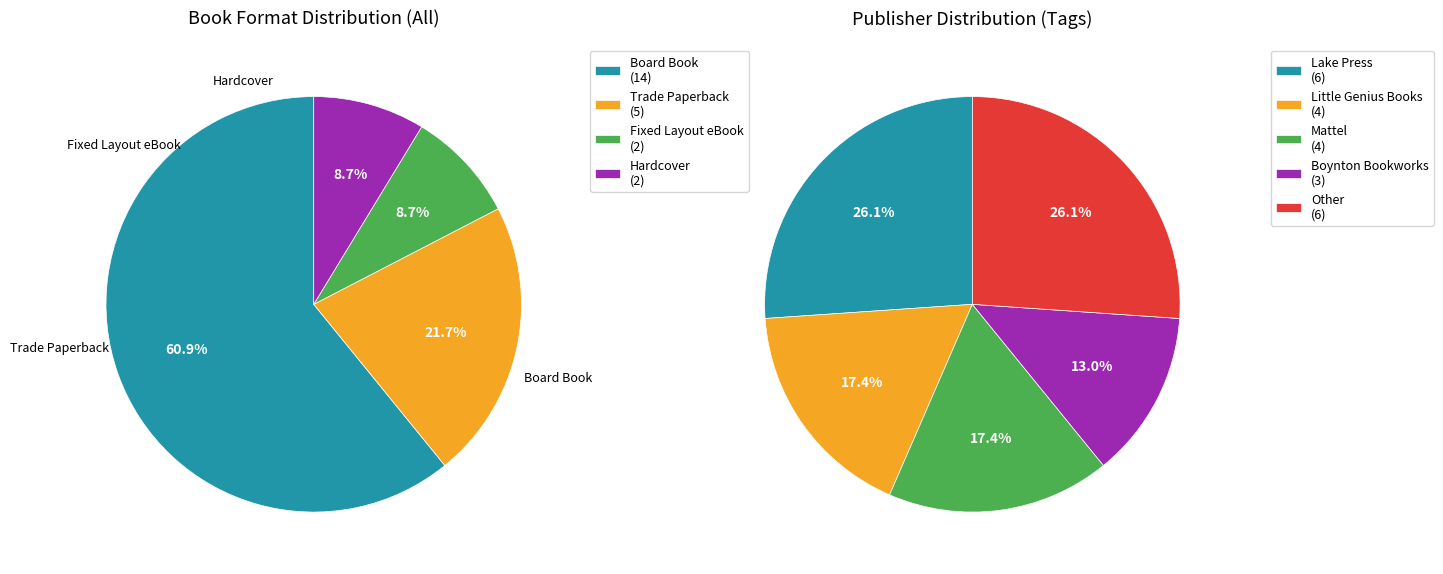

To the nearest percent, what is the average slice percentage?

25%